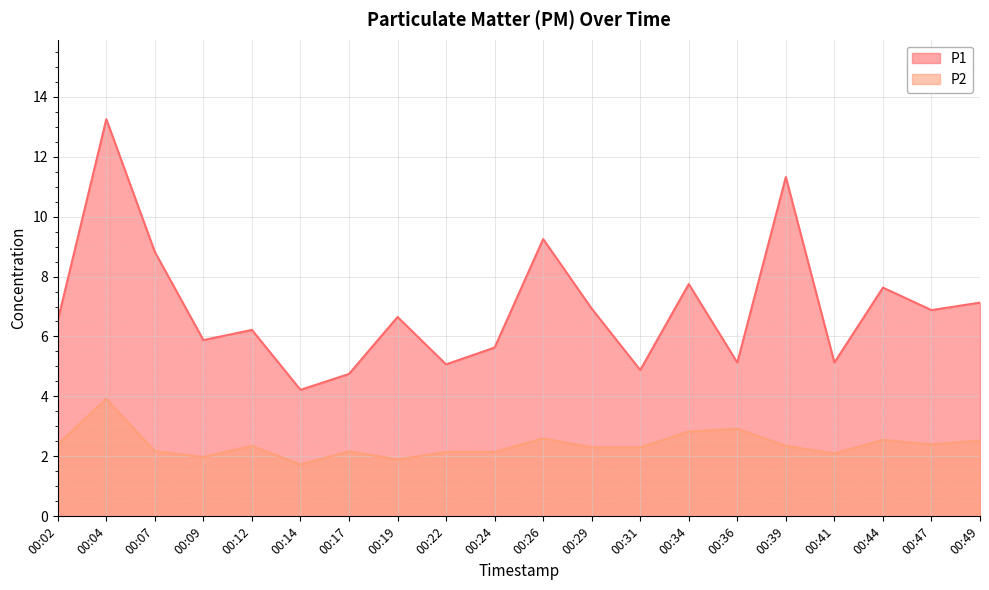

At which label does P2 first exceed 2?

00:02